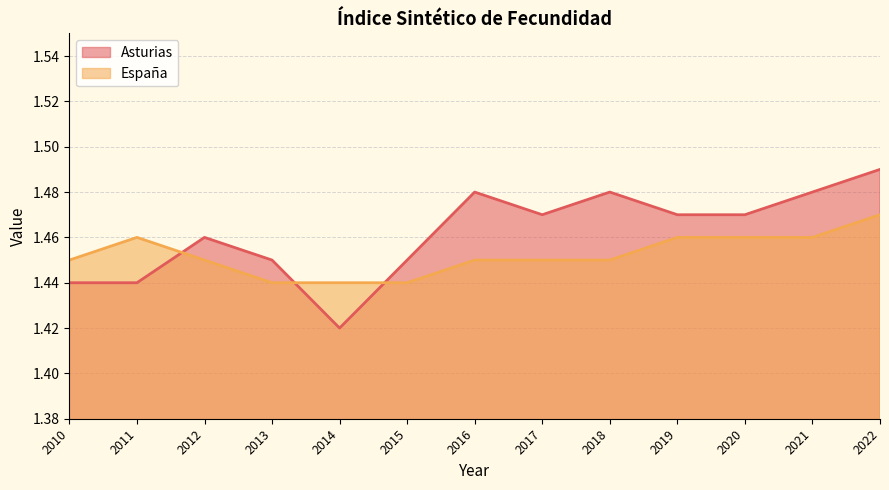

Does the chart have visible grid lines?

Yes